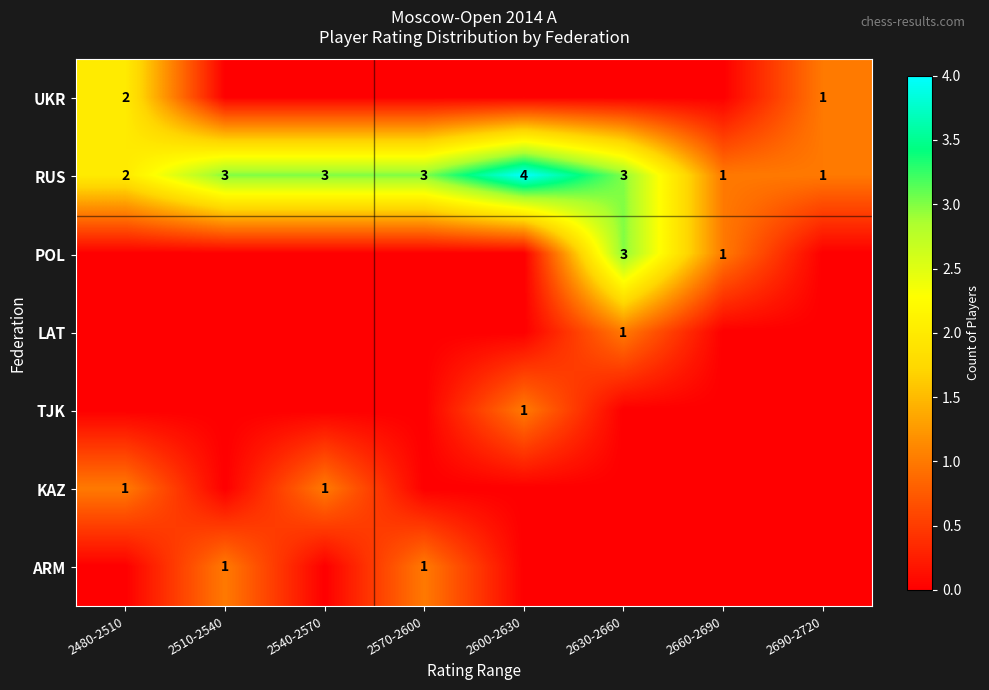

What is the total value across all series at 2630-2660?

7